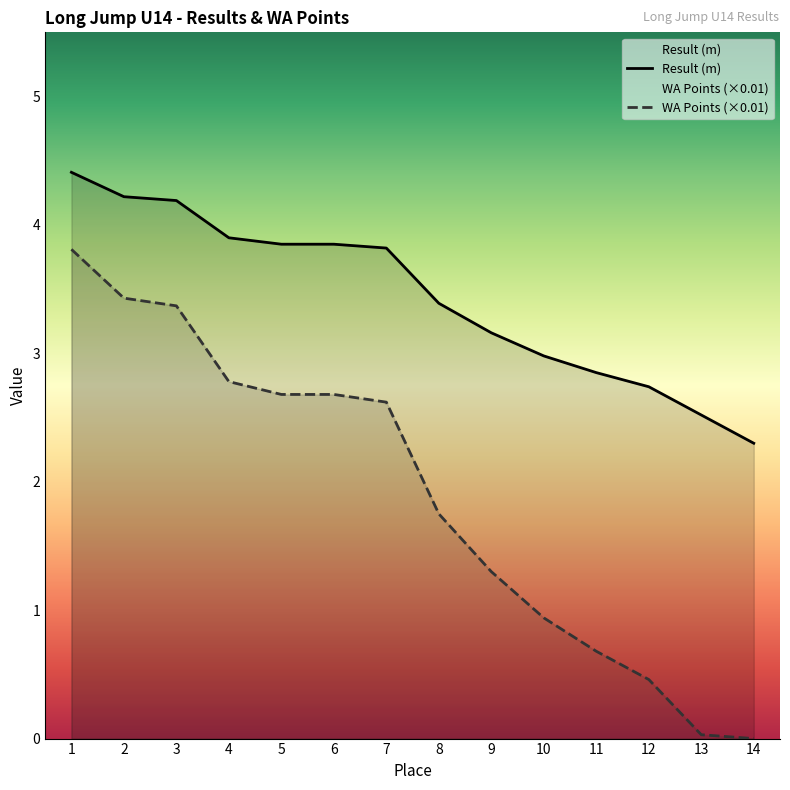

At which category is the sum across all series the highest?

1